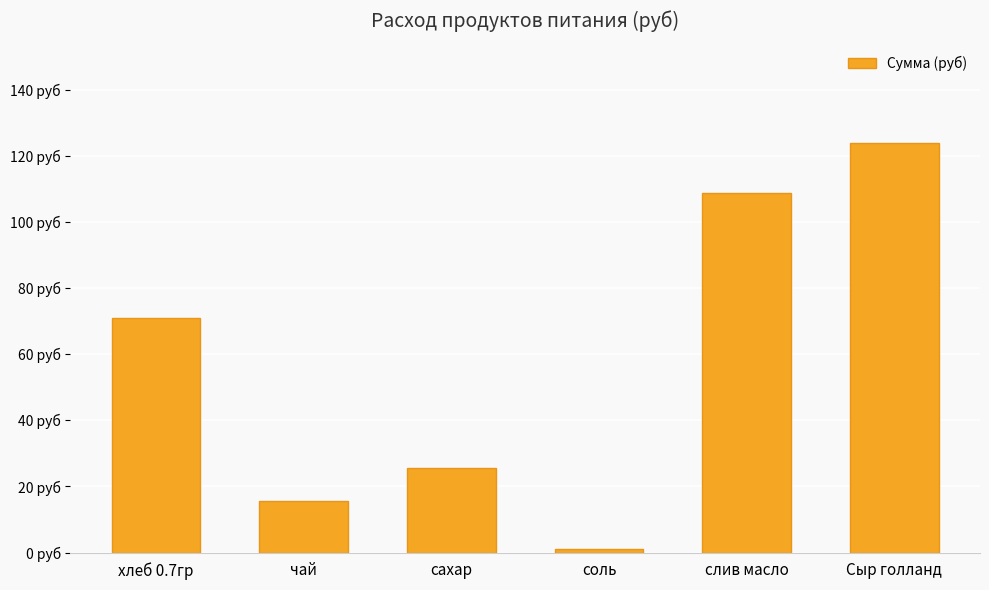

What is the difference between the maximum and minimum values?

122.9